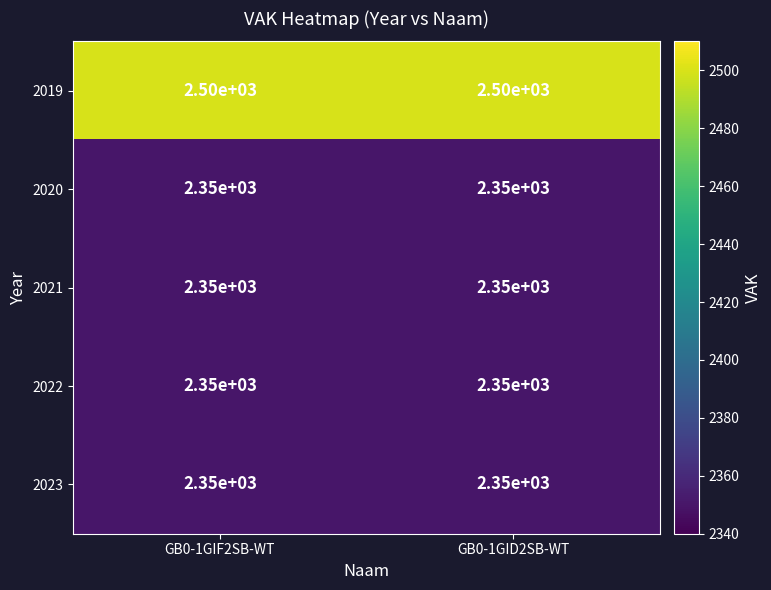

Reading left to right, extract all data points from this chart.

2019: 2500	2500
2020: 2350	2350
2021: 2350	2350
2022: 2350	2350
2023: 2350	2350